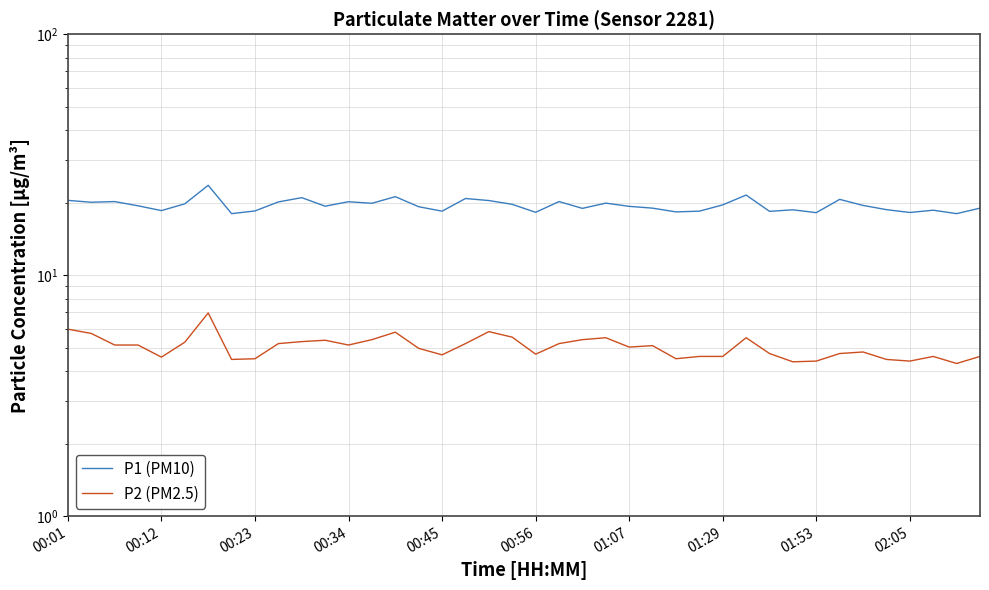

Is this an area chart (filled region under the line)?

No